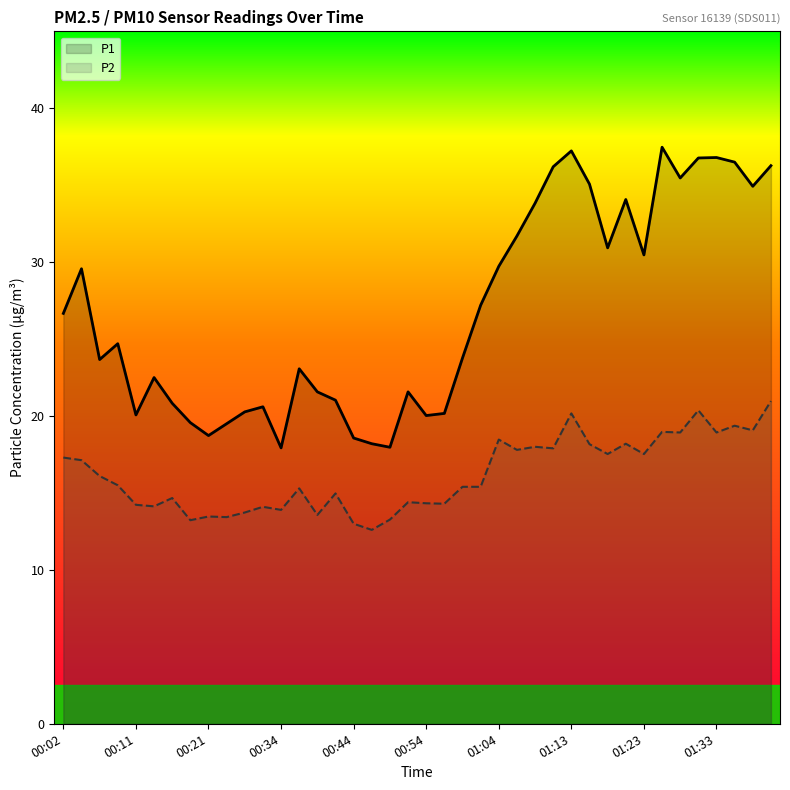

The value of P2 at 00:34 is 13.9. True or false?

True